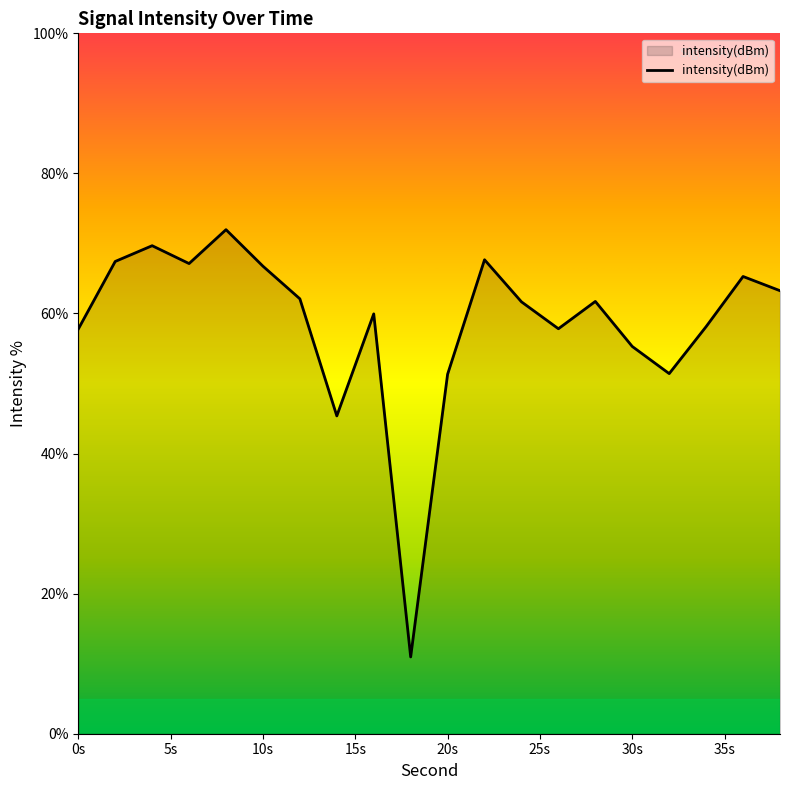

What is the minimum value shown in the chart?

11.0